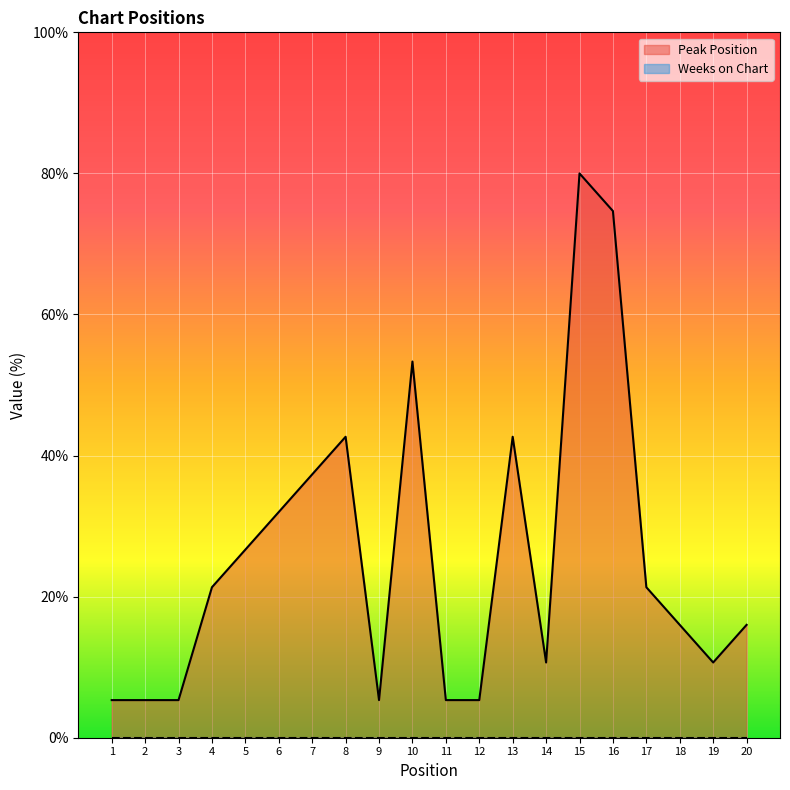

What is the value of the 12th point from the left?

5.3